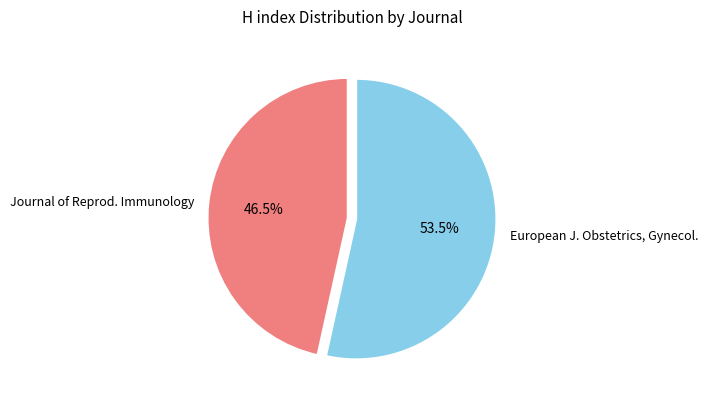

What percentage do Journal of Reprod. Immunology and European J. Obstetrics, Gynecol. together represent?

100.0%